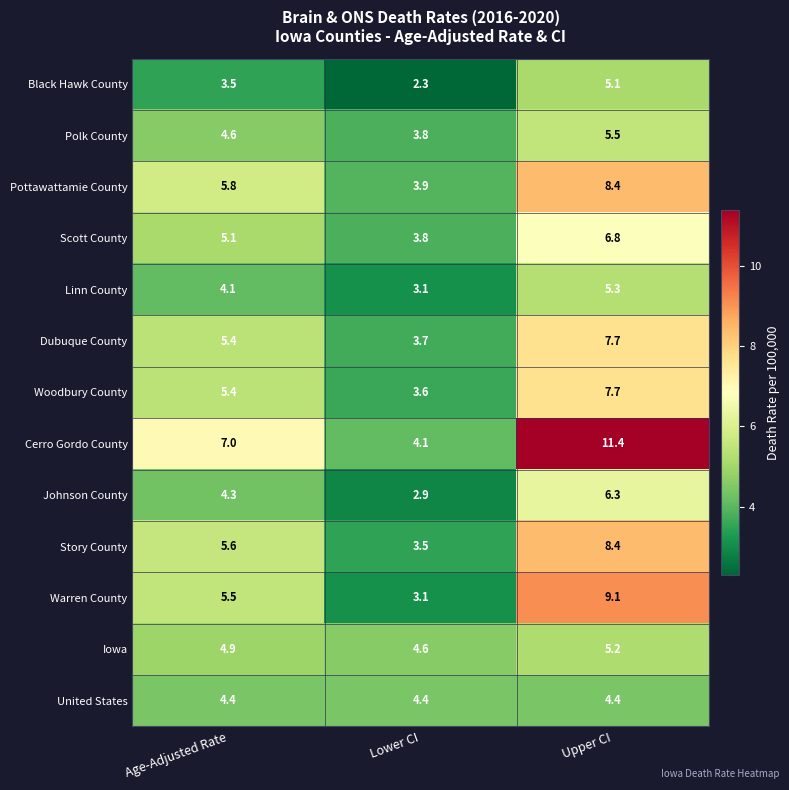

What is the total value across all series at Age-Adjusted Rate?

65.6